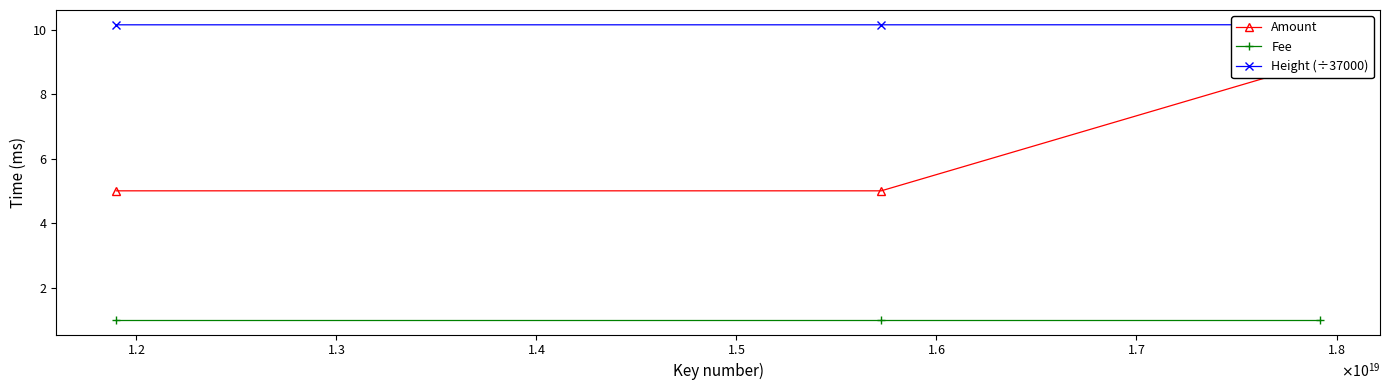

Which has a higher value, $\mathdefault{1.2}$ or $\mathdefault{1.3}$?

$\mathdefault{1.2}$